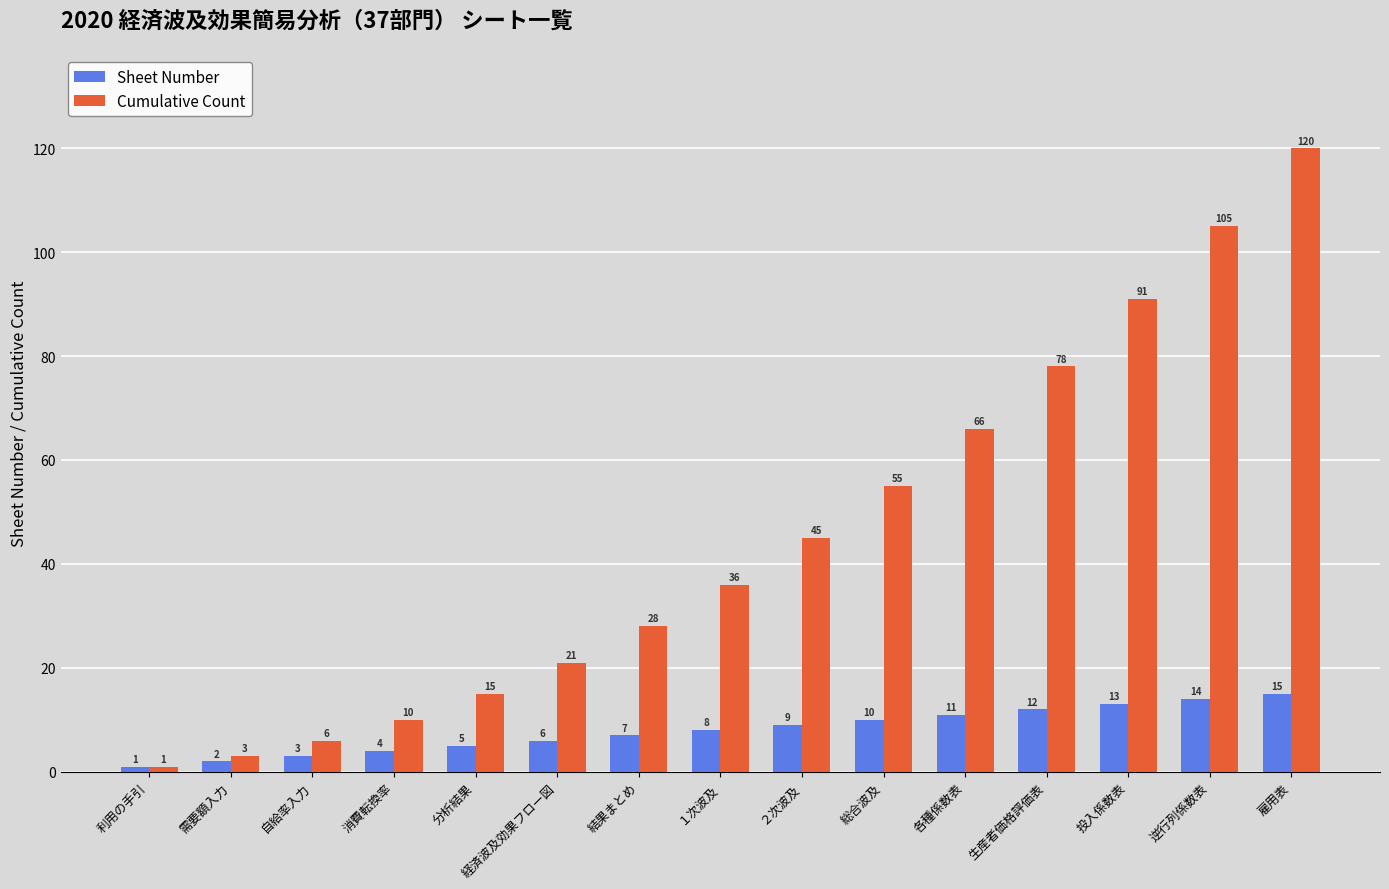

At 消費転換率, list the series in order from smallest to largest.

Sheet Number, Cumulative Count